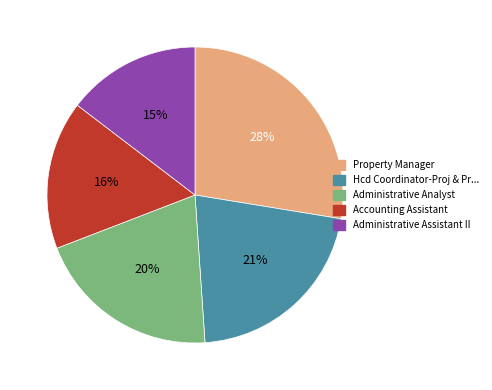

To the nearest percent, what is the average slice percentage?

20%